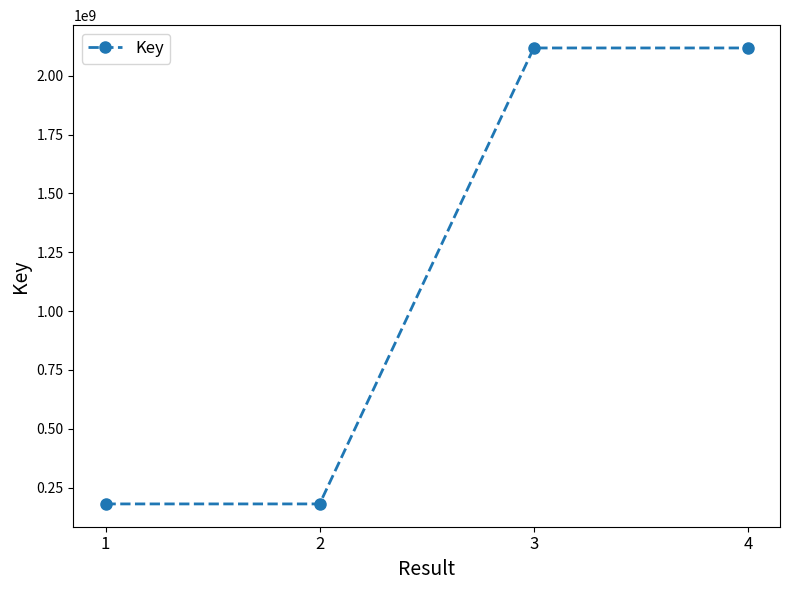

What is the difference between the second highest and minimum values?

1937360747